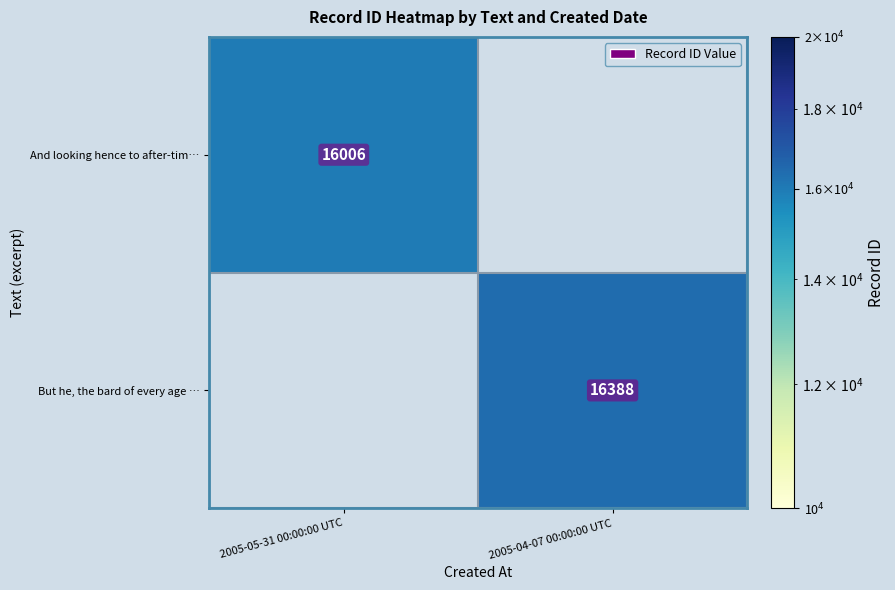

Is the value of But he, the bard of every age … at 2005-04-07 00:00:00 UTC greater than the value of And looking hence to after-tim… at 2005-05-31 00:00:00 UTC?

Yes